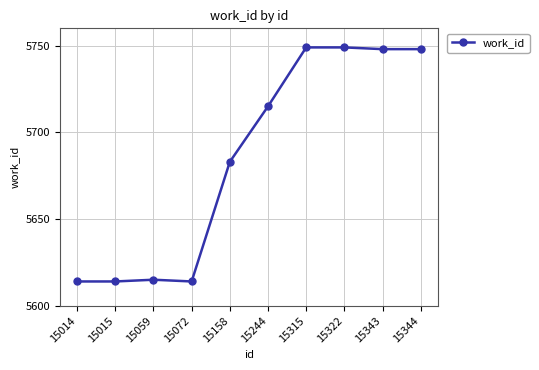

Does the chart have visible grid lines?

Yes